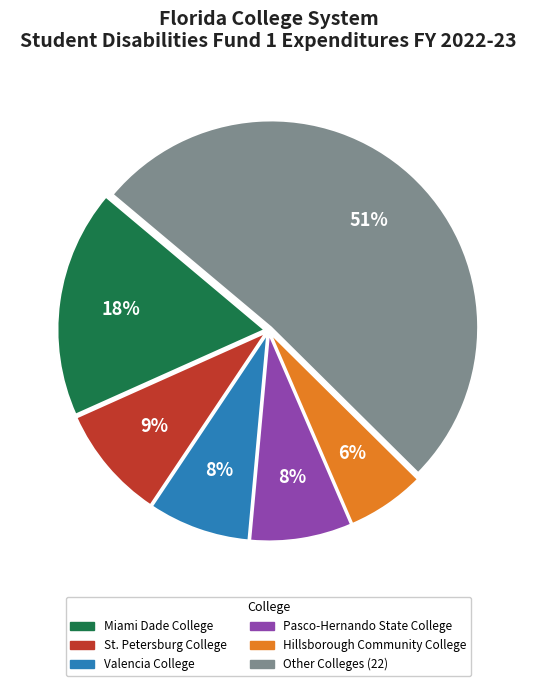

Does any single category account for the majority?

Yes